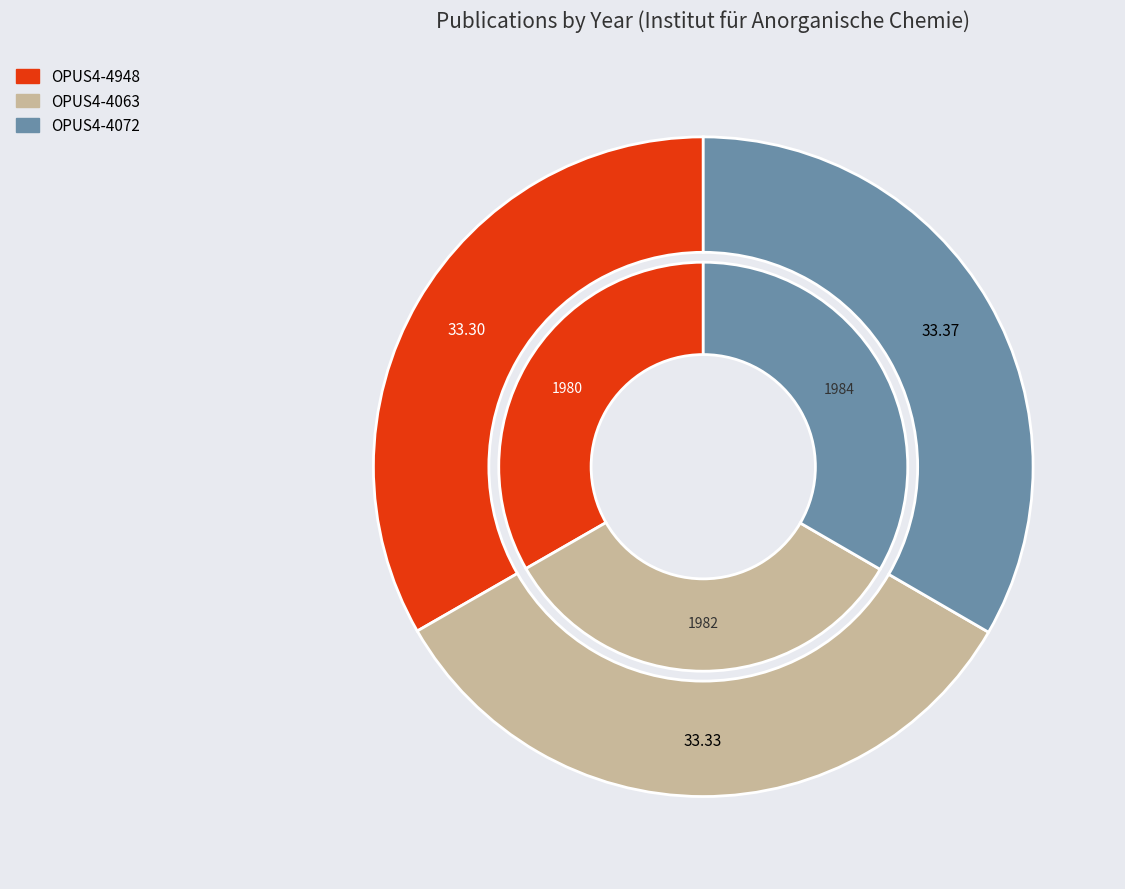

To the nearest percent, what percentage of the pie is OPUS4-4948?

33%